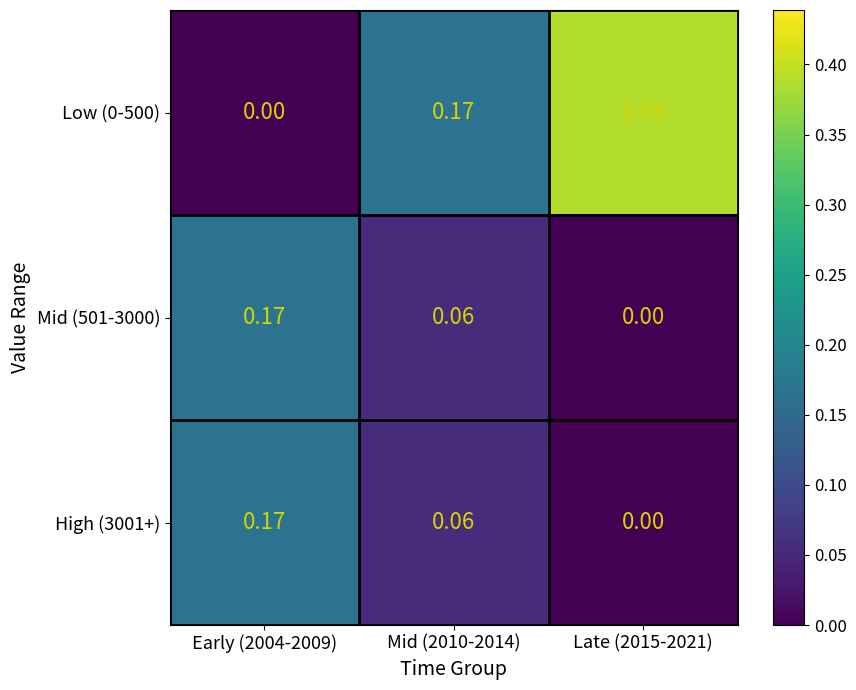

Which has a higher value, Late (2015-2021) or Early (2004-2009)?

Late (2015-2021)